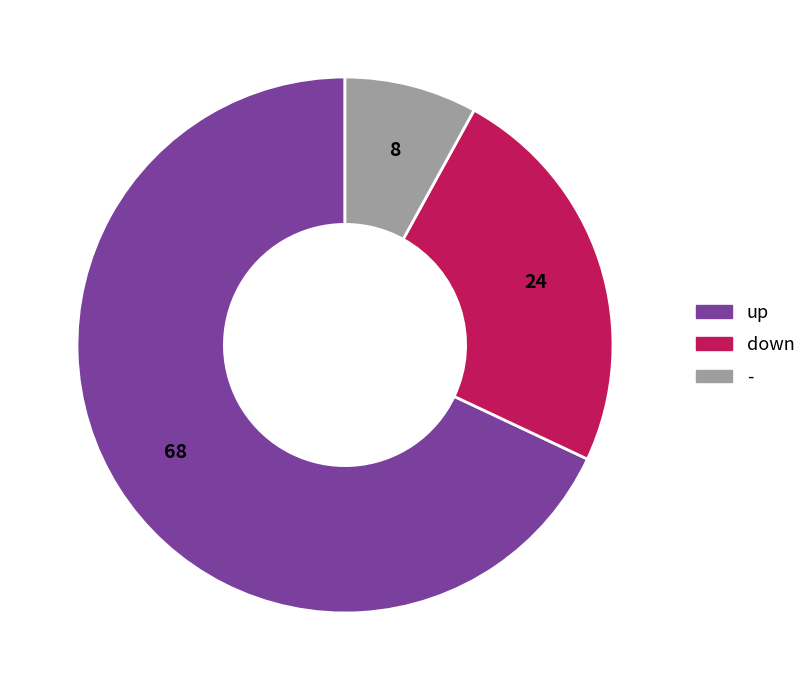

Combined, do down and up account for over 50%?

Yes